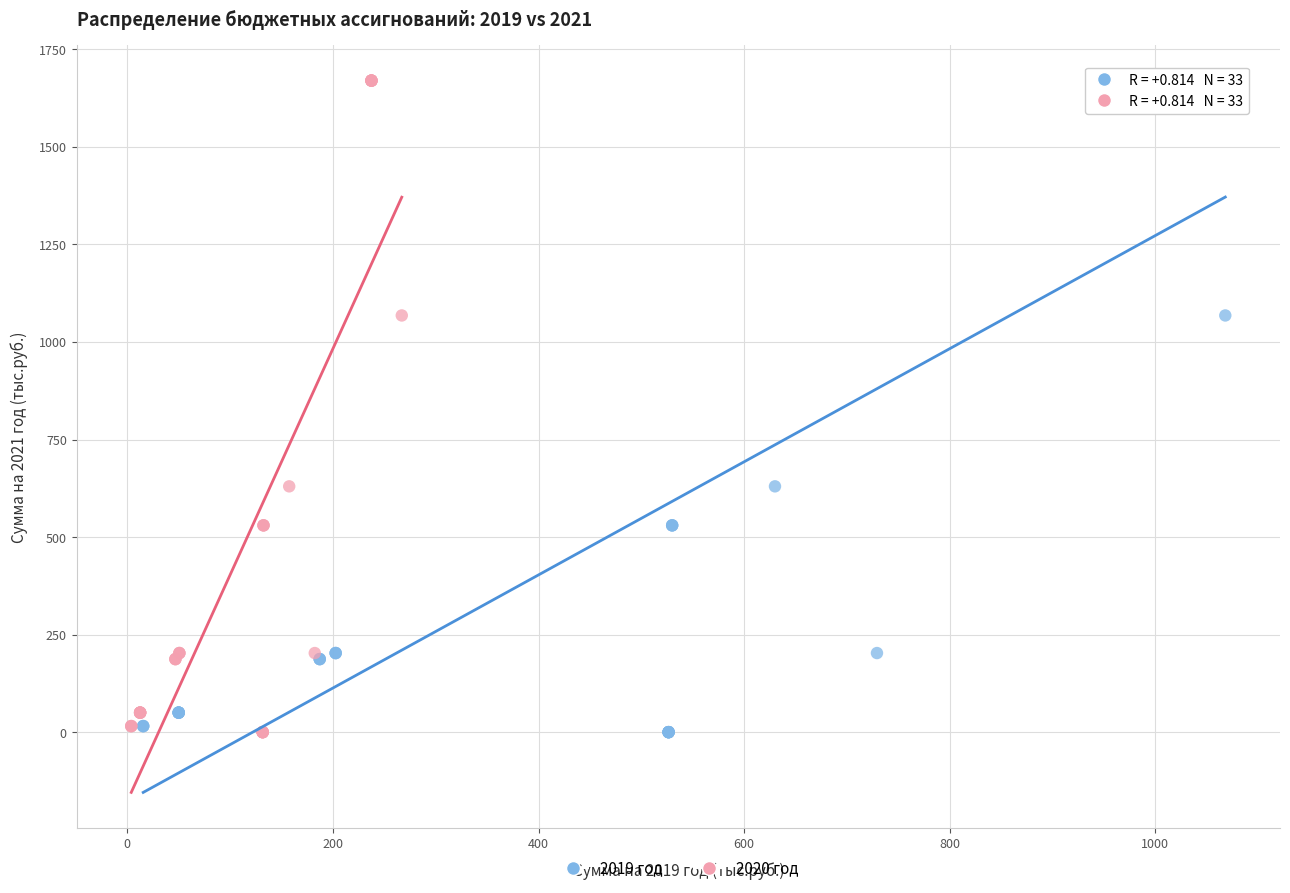

What are all the series names shown in the legend?

2019 год, 2020 год